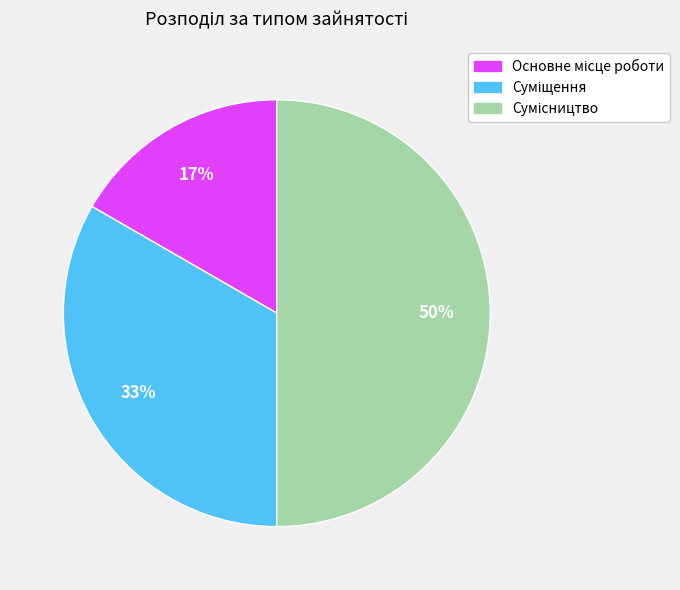

To the nearest percent, what is the difference between the largest and smallest slice percentages?

33%